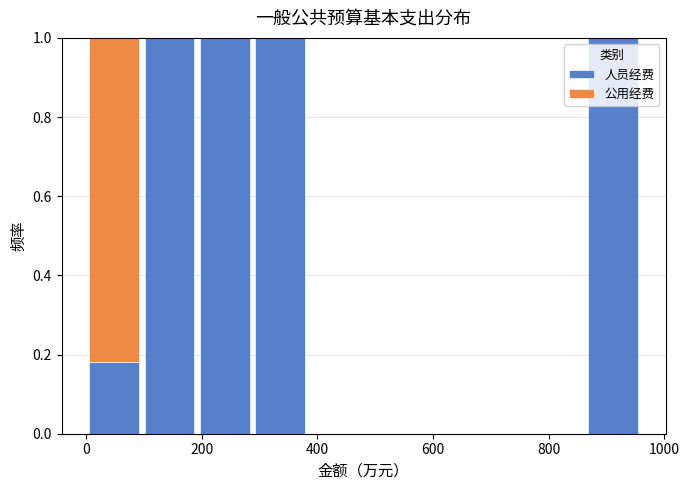

What is the total height of the stacked bar covering 0 to 100 on the x-axis? Neither the bar edges nor the heights are printed on the chart, so give them approximately, as read against the axes.

1